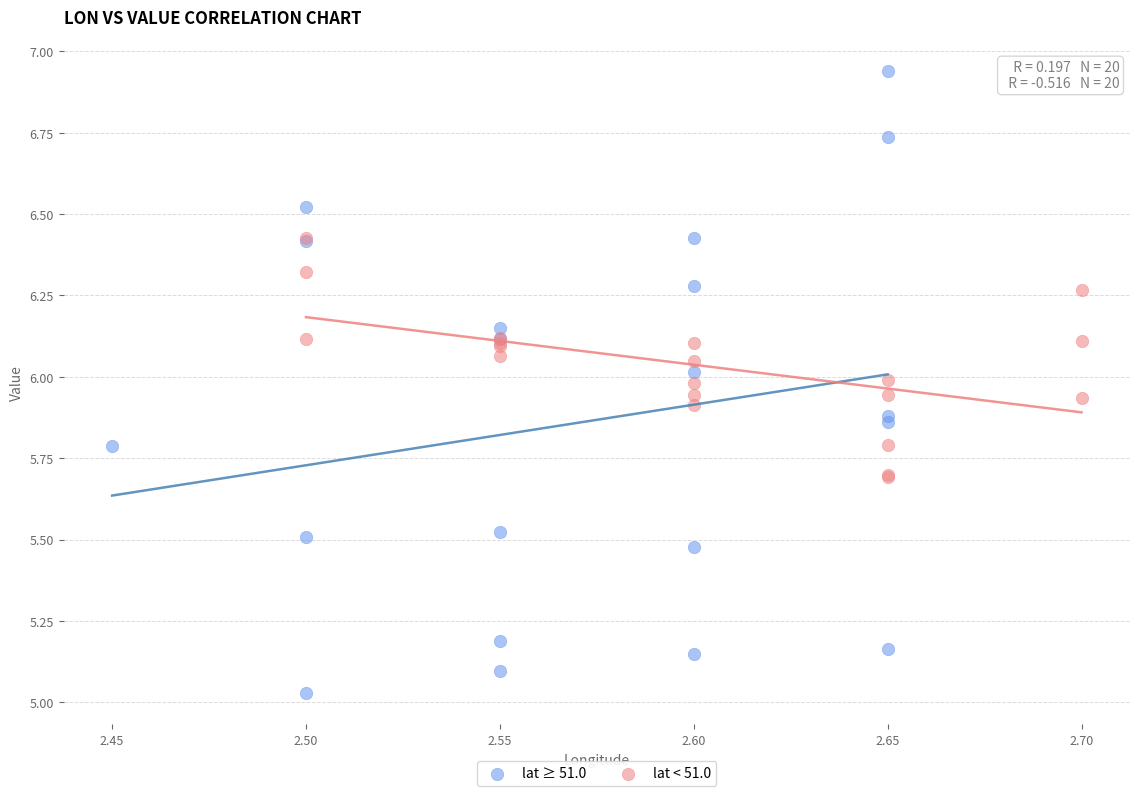

Which series reaches the maximum Y coordinate?

lat ≥ 51.0